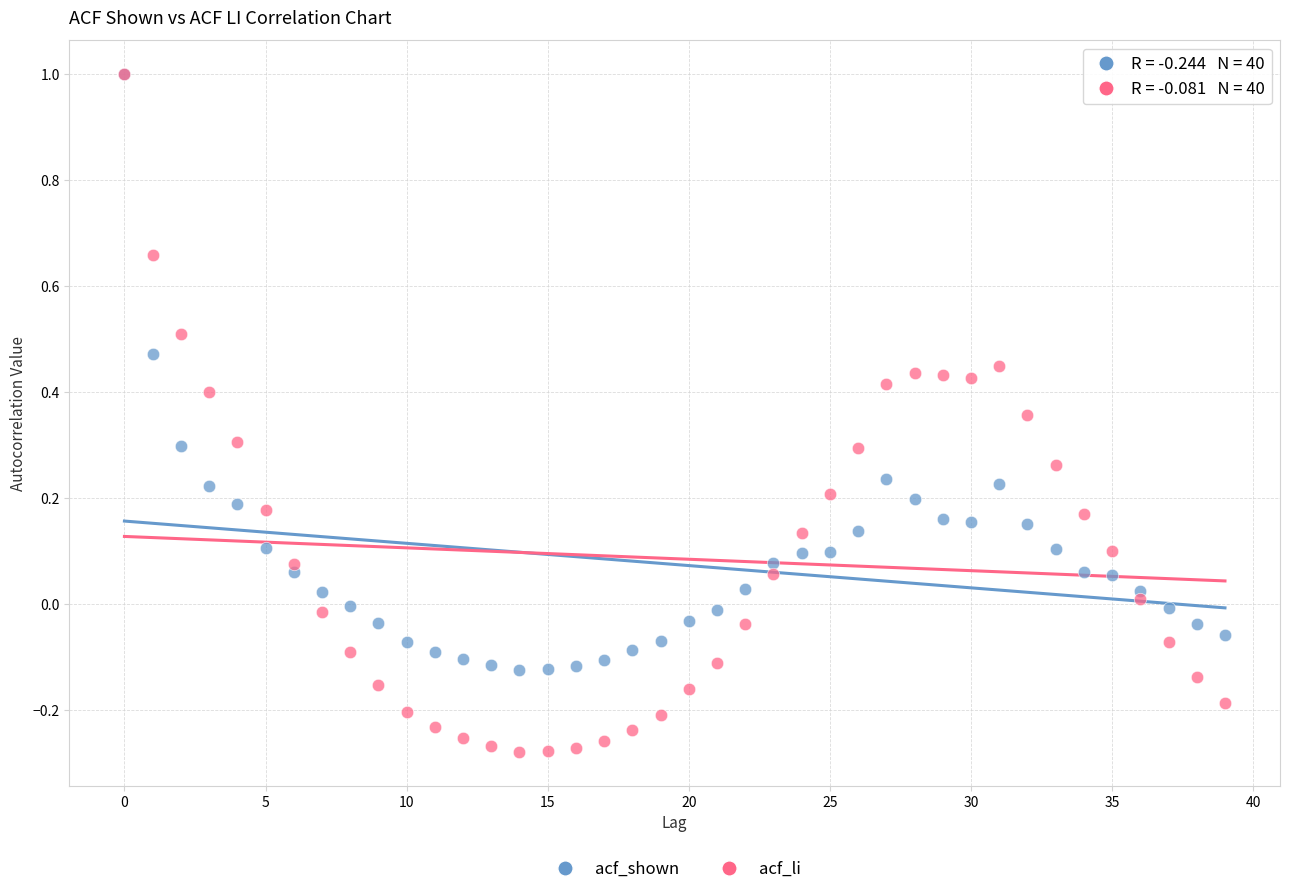

What are all the series names shown in the legend?

acf_shown, acf_li